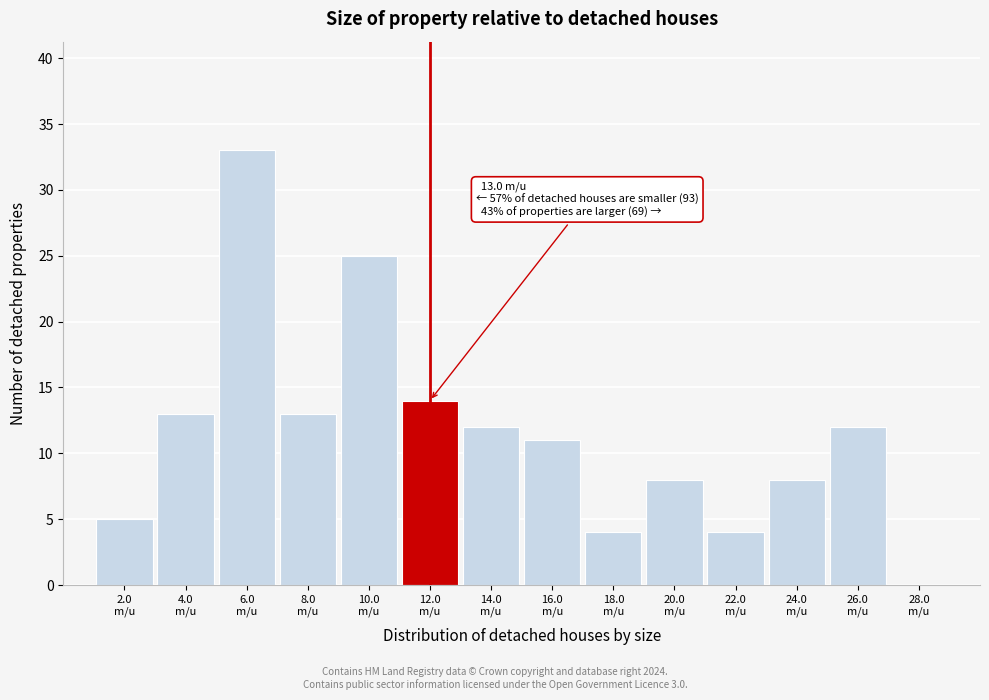

What is the greatest value displayed?

33